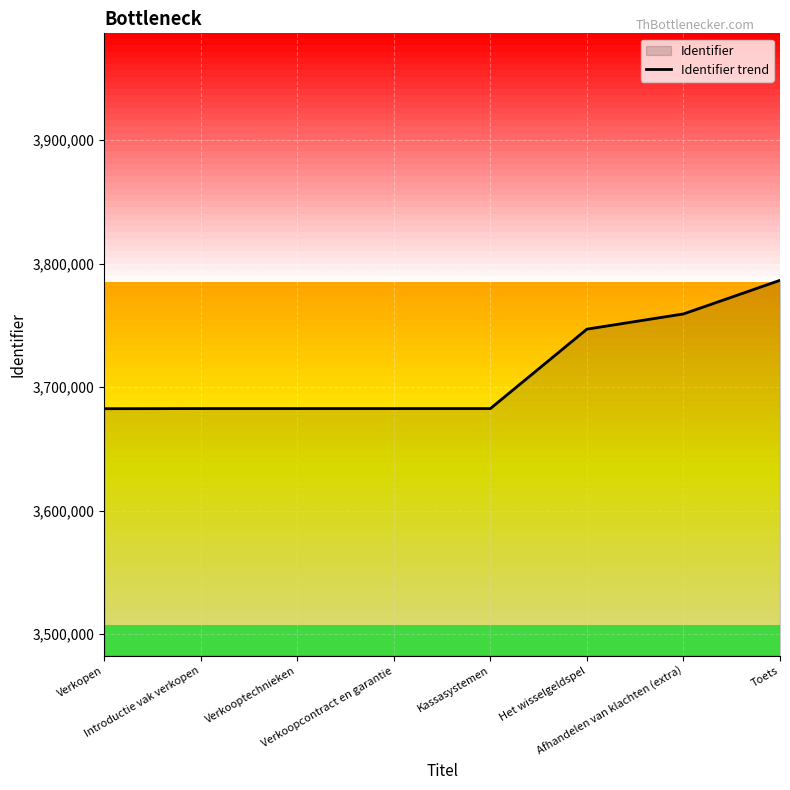

How many lines are shown in the chart?

1